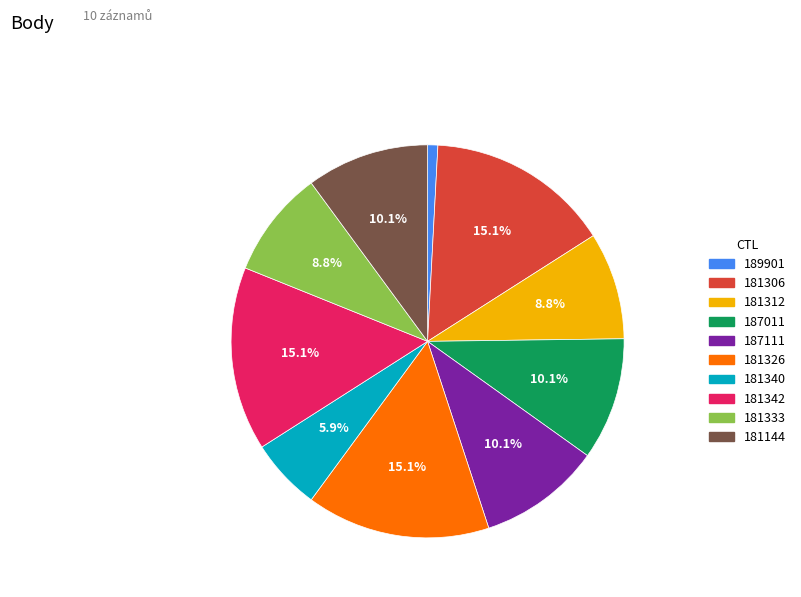

Which has a higher value, 181144 or 181306?

181306